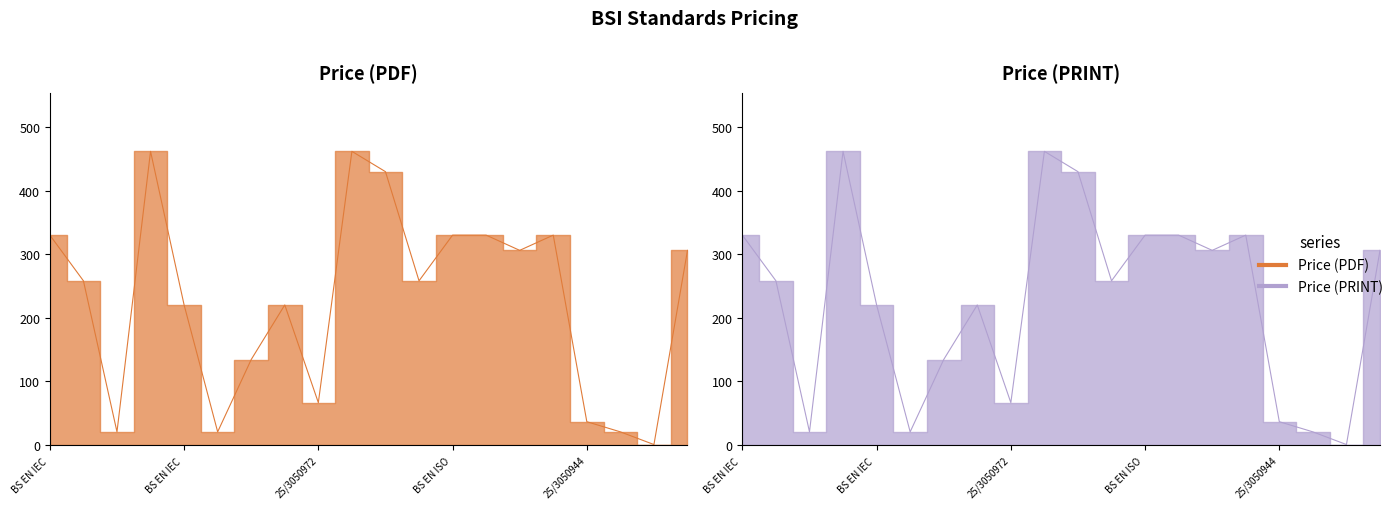

Does the chart have visible grid lines?

No